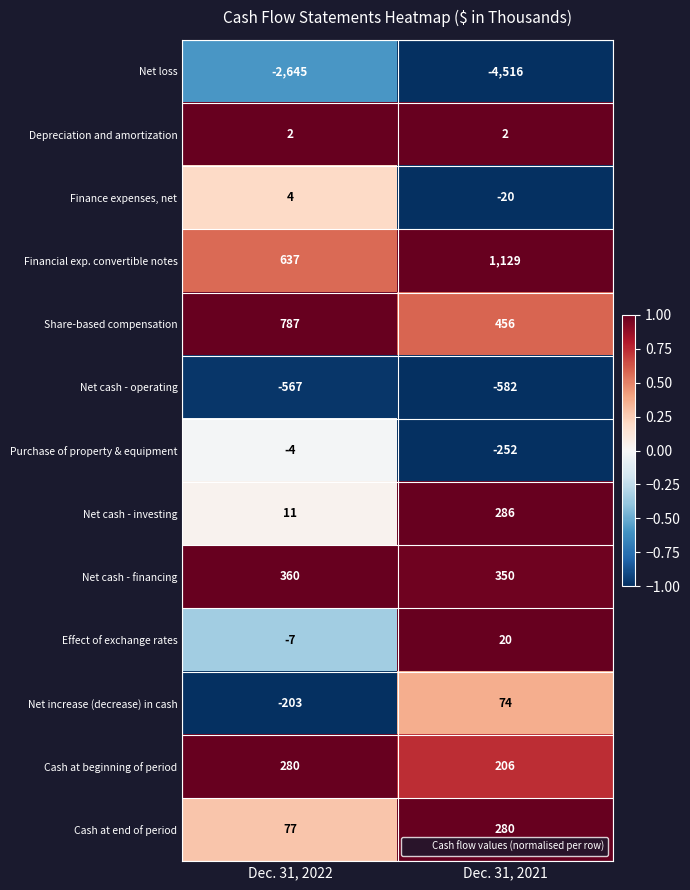

Which series has the largest total across all categories?

Financial exp. convertible notes